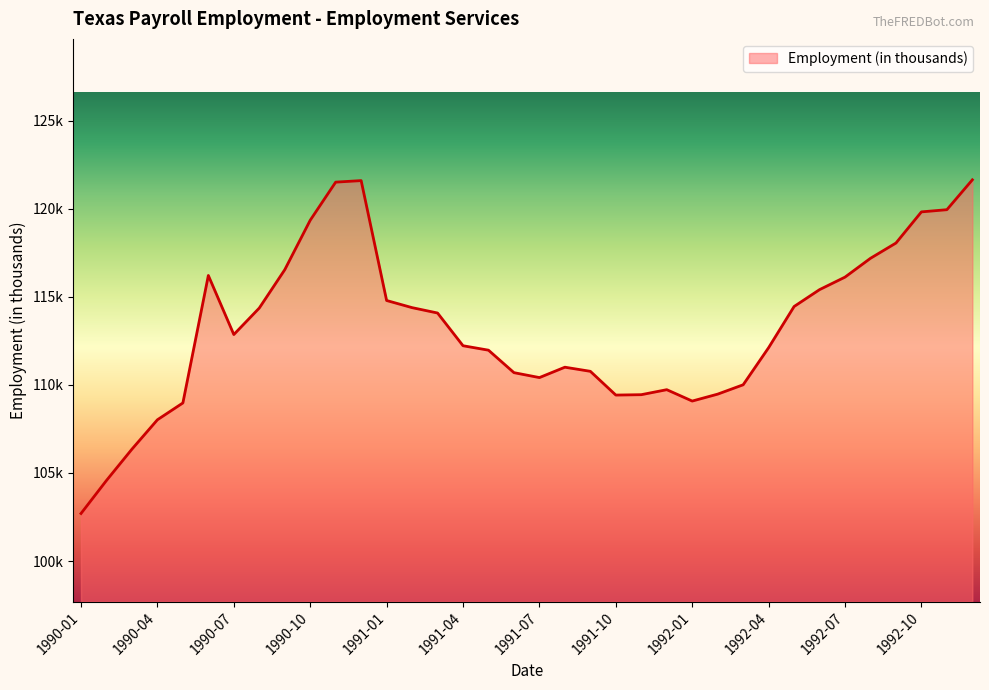

Rank the categories by value from highest to lowest.

1992-12, 1990-12, 1990-11, 1992-11, 1992-10, 1990-10, 1992-09, 1992-08, 1990-09, 1990-06, 1992-07, 1992-06, 1991-01, 1992-05, 1991-02, 1990-08, 1991-03, 1990-07, 1991-04, 1992-04, 1991-05, 1991-08, 1991-09, 1991-06, 1991-07, 1992-03, 1991-12, 1992-02, 1991-11, 1991-10, 1992-01, 1990-05, 1990-04, 1990-03, 1990-02, 1990-01